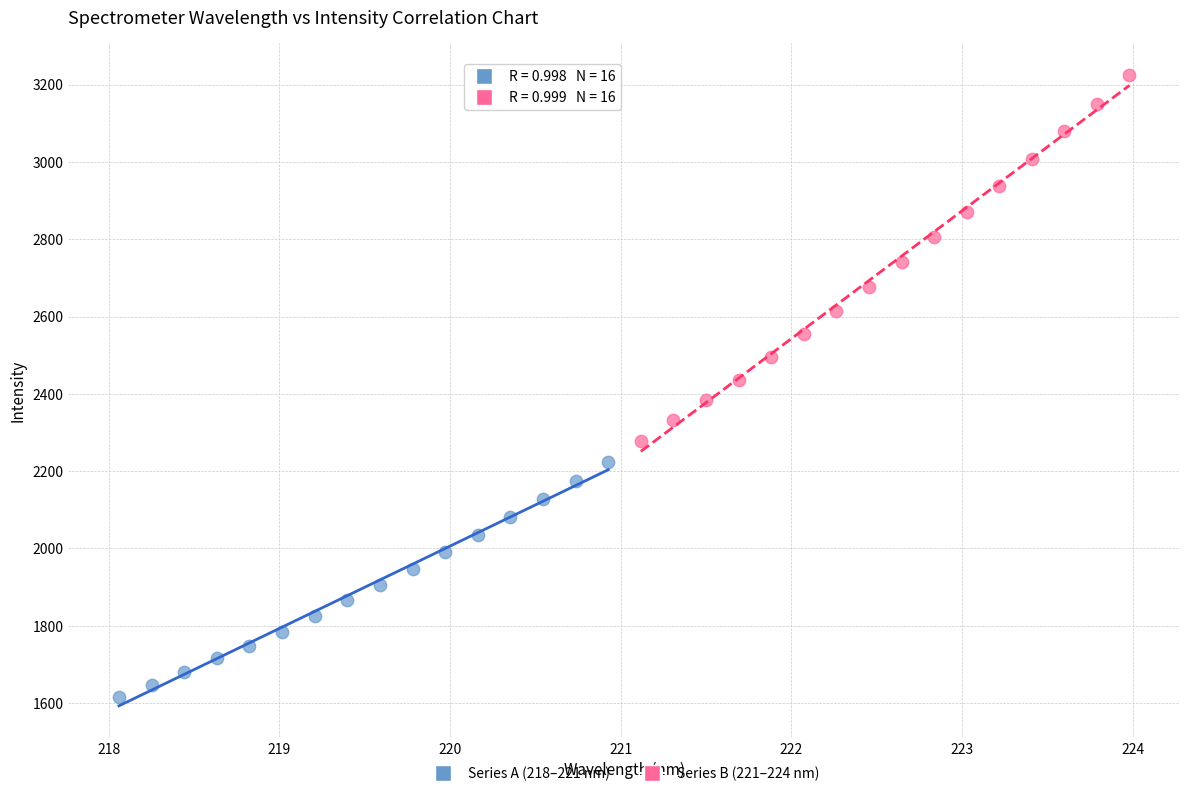

Which series has the largest Y range (max minus min)?

Series B (221–224 nm)